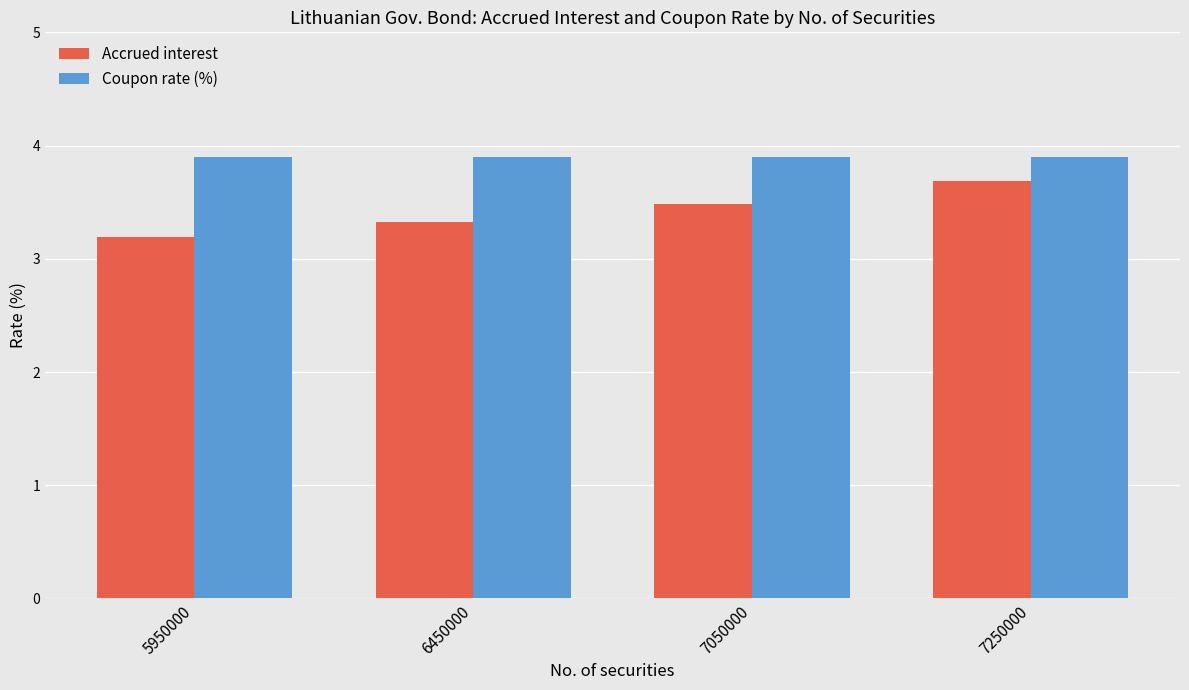

Reading left to right, transcribe all the data shown in this chart.

Accrued interest: 3.2	3.3	3.5	3.7
Coupon rate (%): 3.9	3.9	3.9	3.9